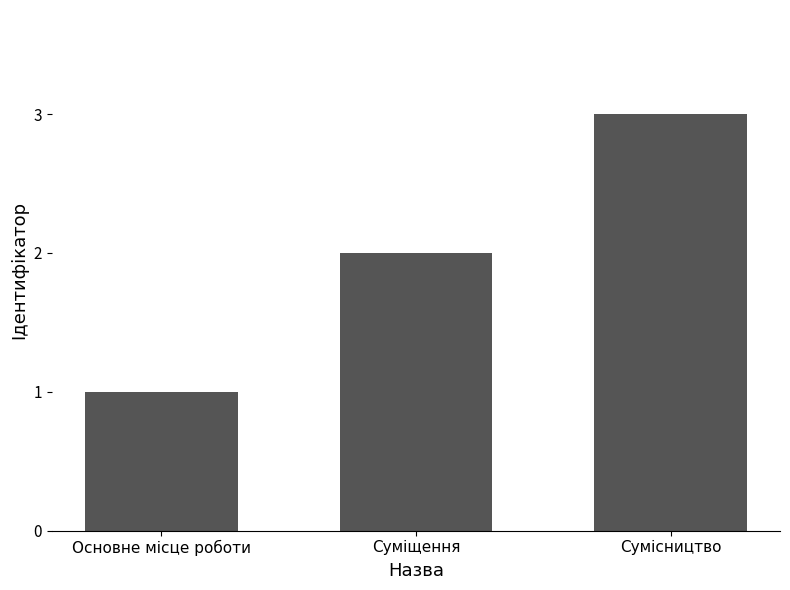

What is the sum of the values at Основне місце роботи and Сумісництво?

4